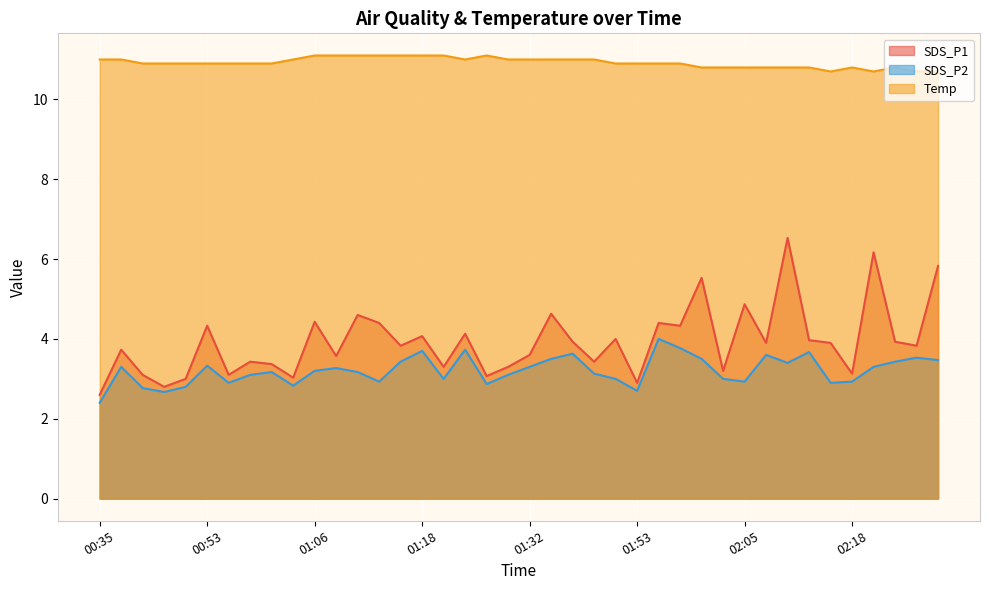

How many lines are shown in the chart?

3